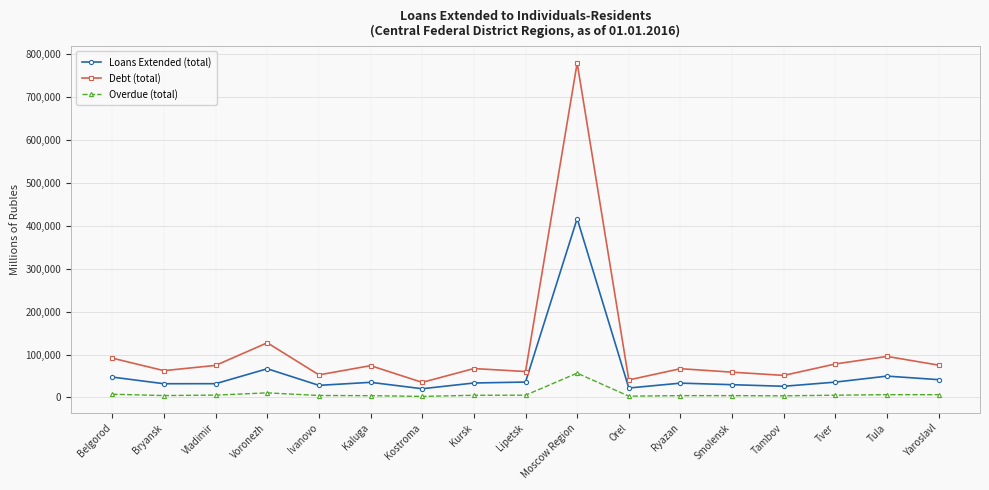

True or false: Loans Extended (total) and Overdue (total) cross at least once.

False